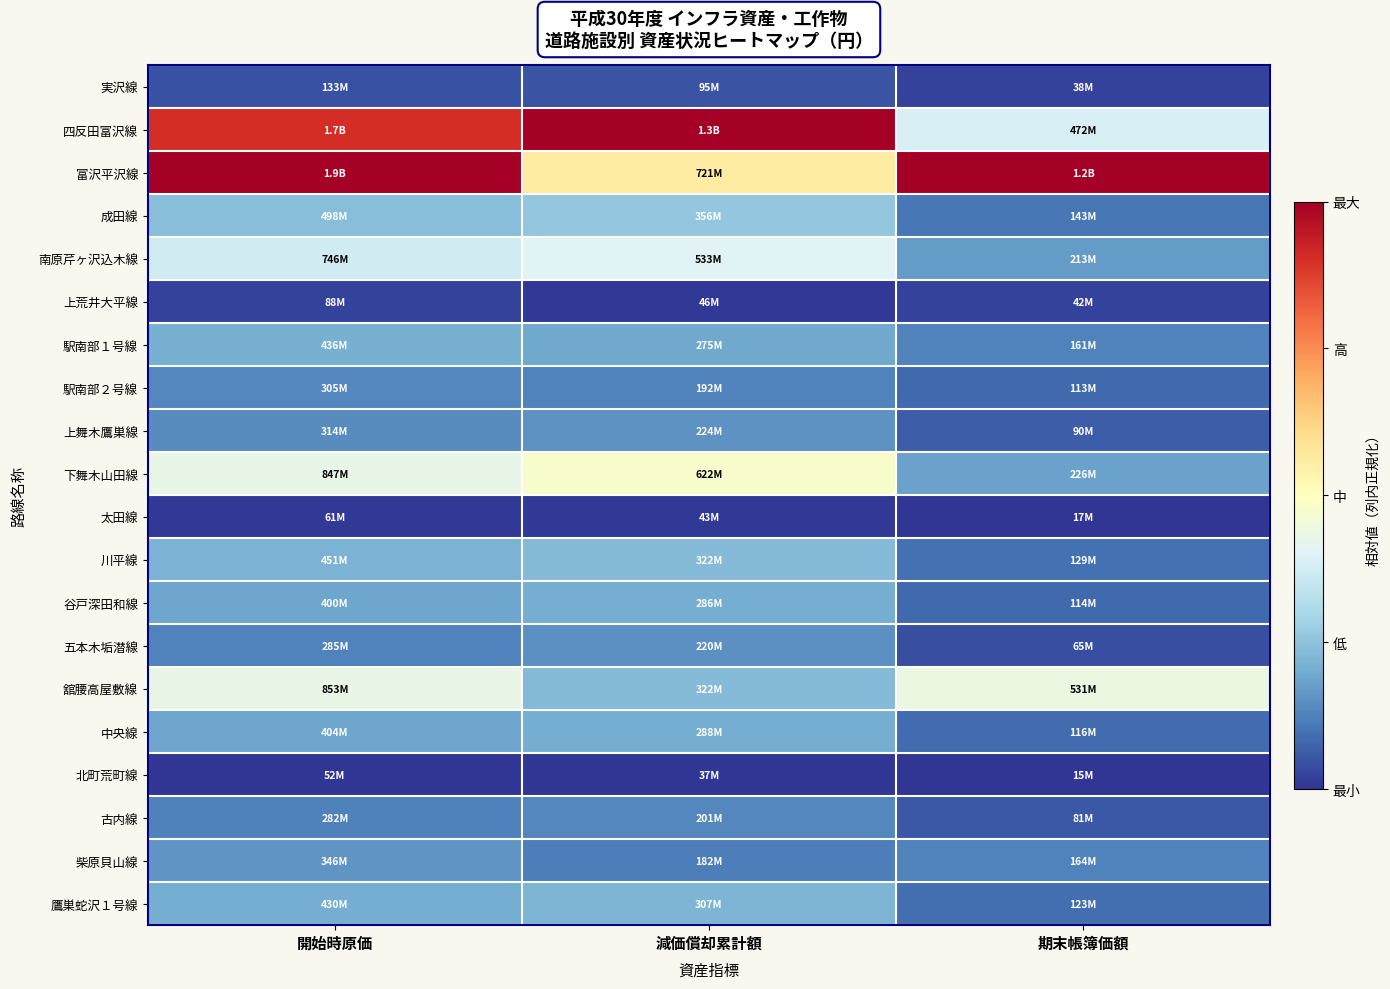

How many series are shown in this chart?

20